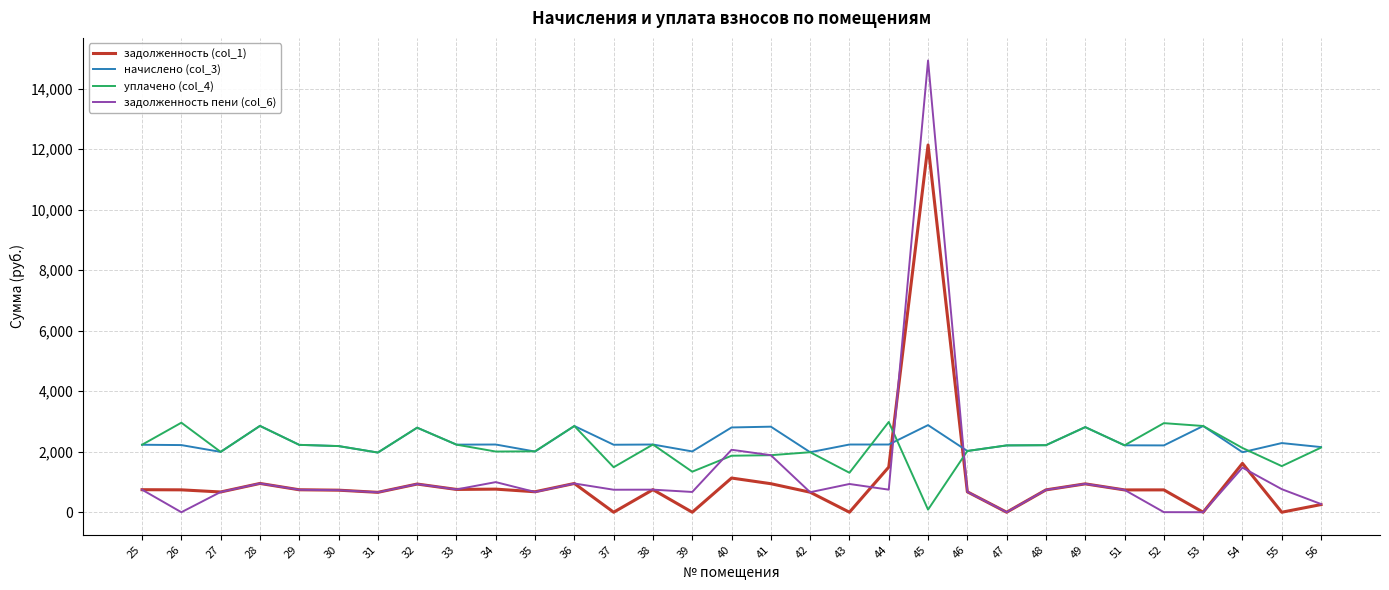

What is the difference between the highest and lowest values at 35?

1345.1